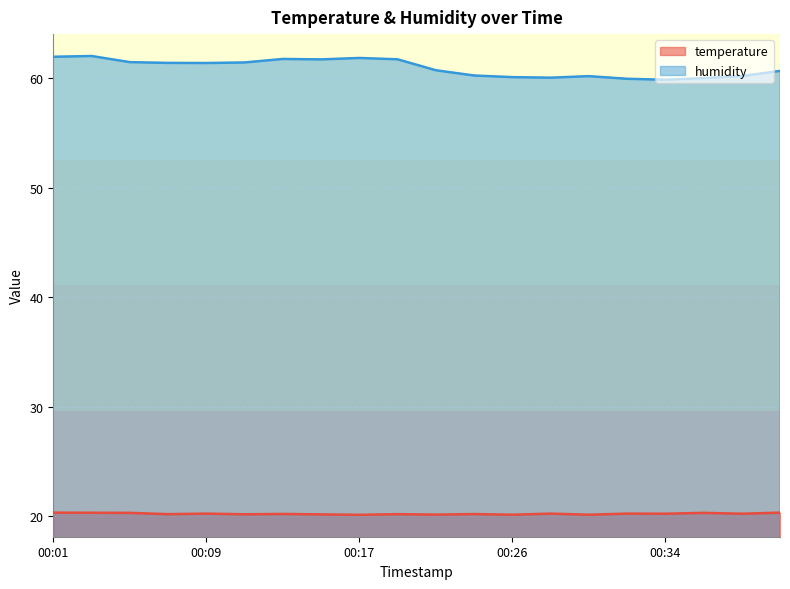

At which label does humidity reach its minimum?

00:34